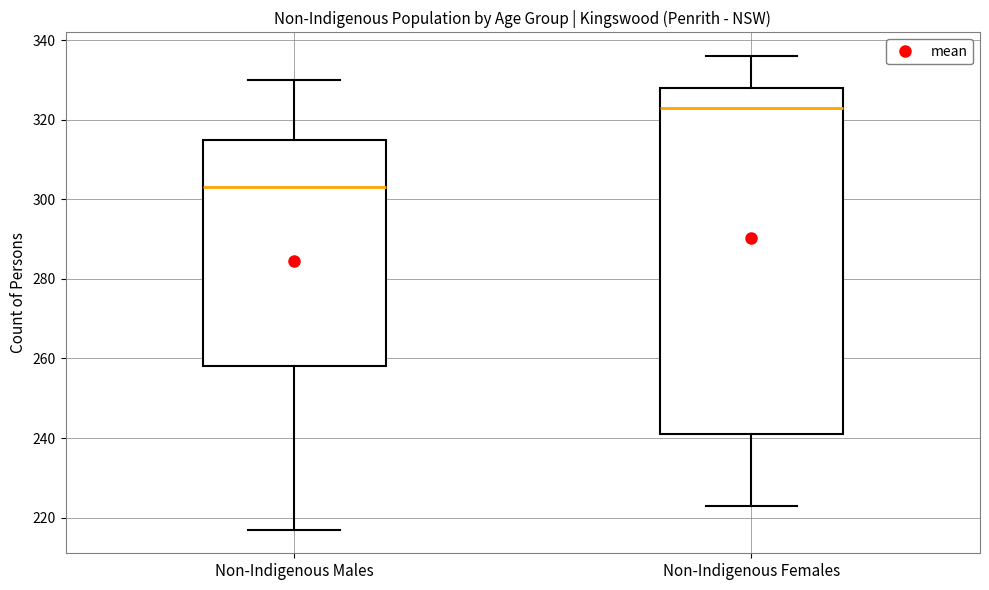

Reading left to right, transcribe this box plot: for each box, give where its median line is, the range the box spans, and where its two whiskers end, as read against the y-axis. The values are not printed on the chart, so give them approximately, as read against the axis.

Non-Indigenous Males: median 304, box 258 to 316, whiskers 218 to 330
Non-Indigenous Females: median 324, box 242 to 328, whiskers 224 to 336